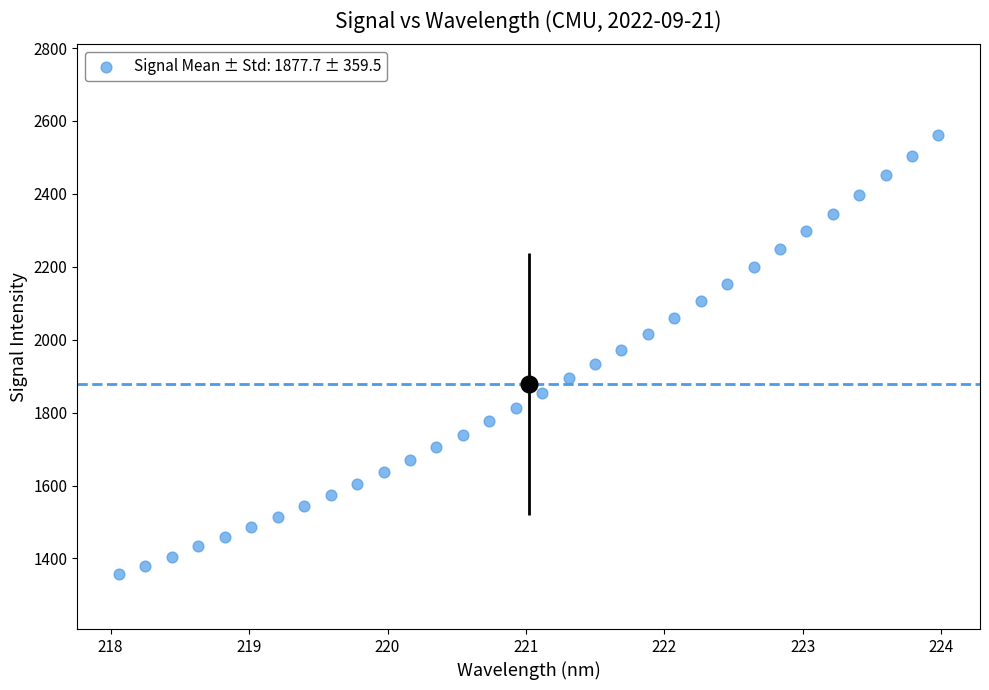

What is the range of Y values (max minus min)?

1203.6